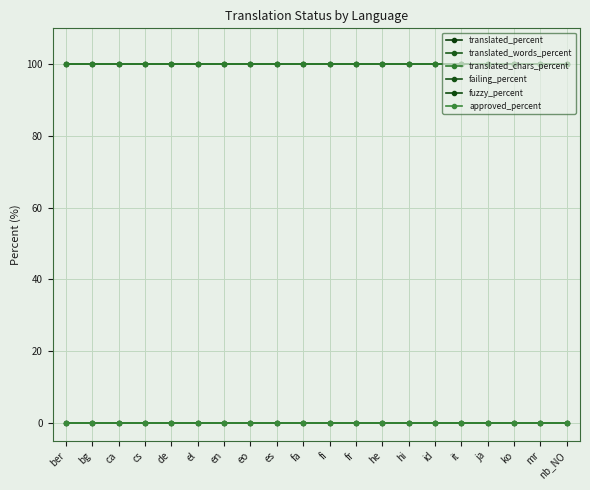

What is the sum of the translated_words_percent values at id and it?

200